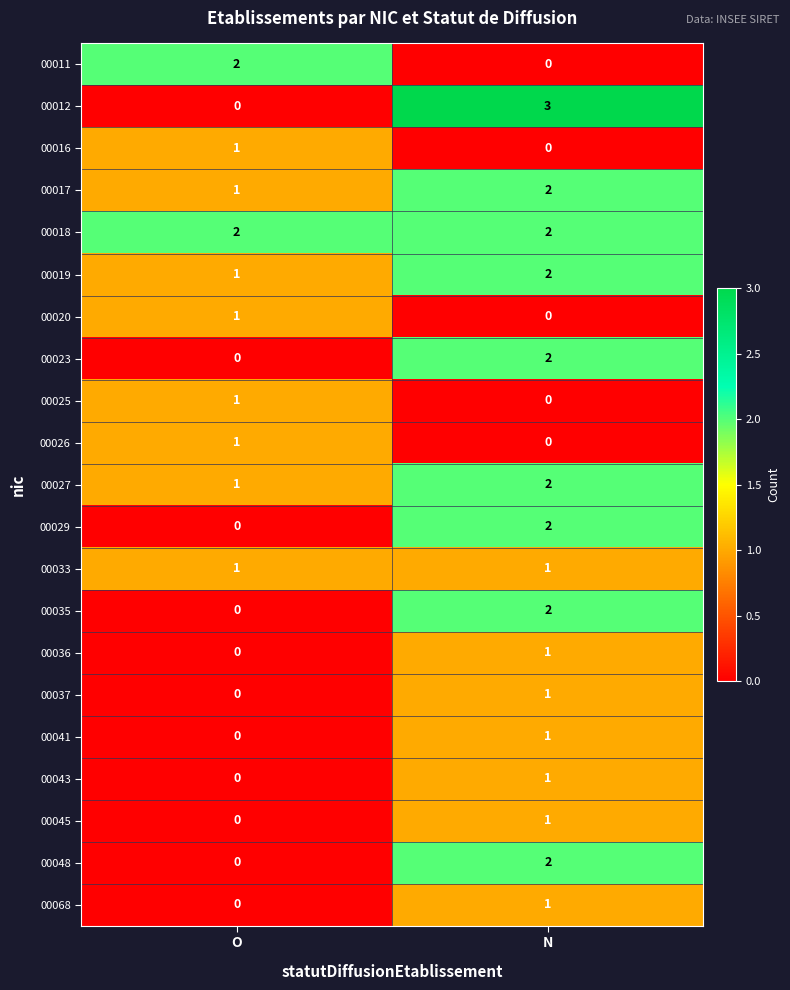

The value of 00020 at N is 0. True or false?

True